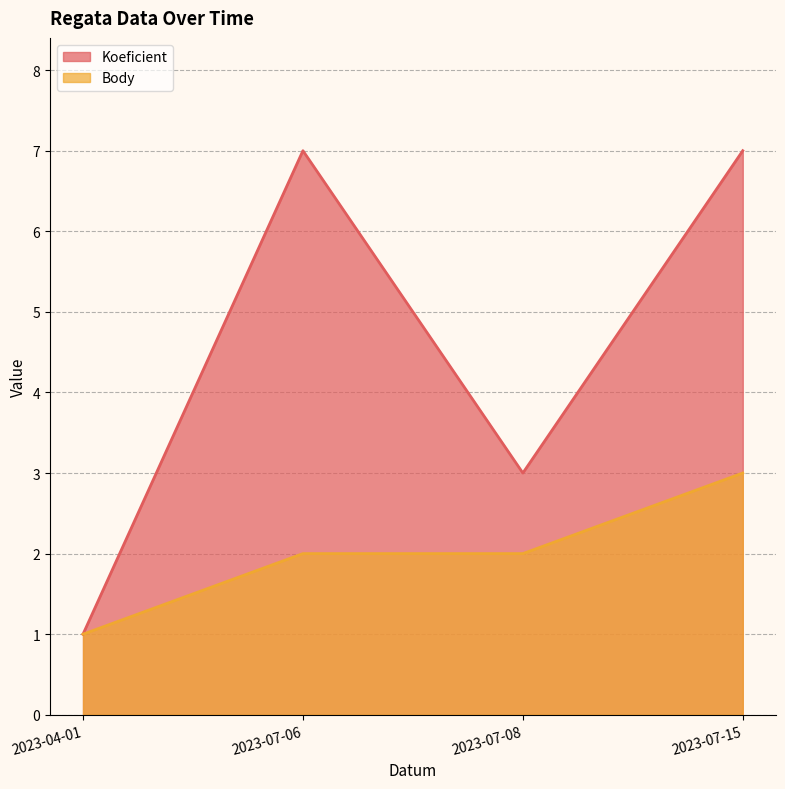

Which series has the largest total across all categories?

Koeficient